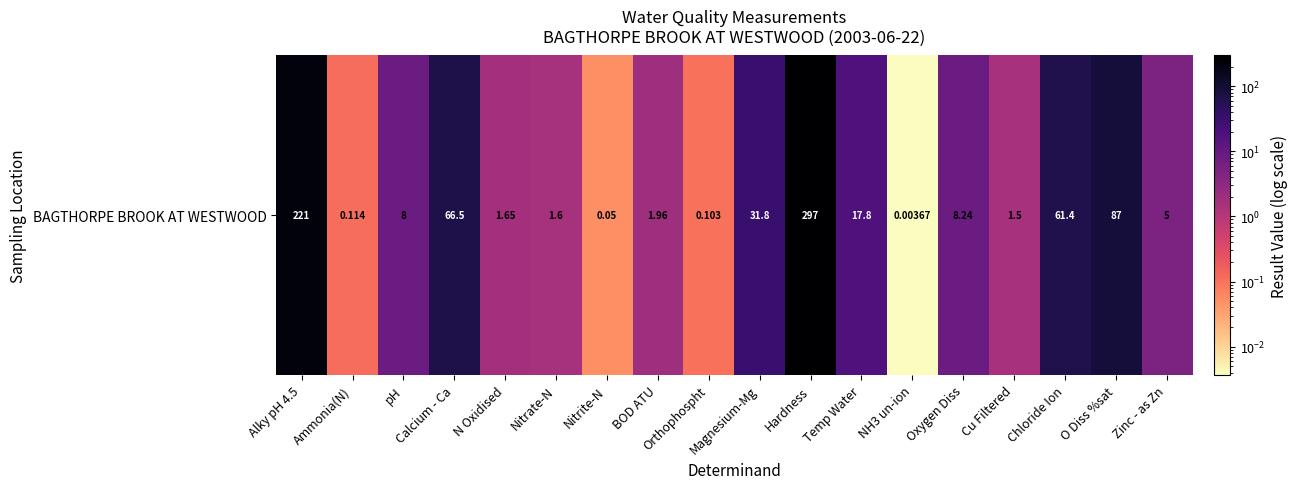

At which label does the data first exceed 8?

Alky pH 4.5